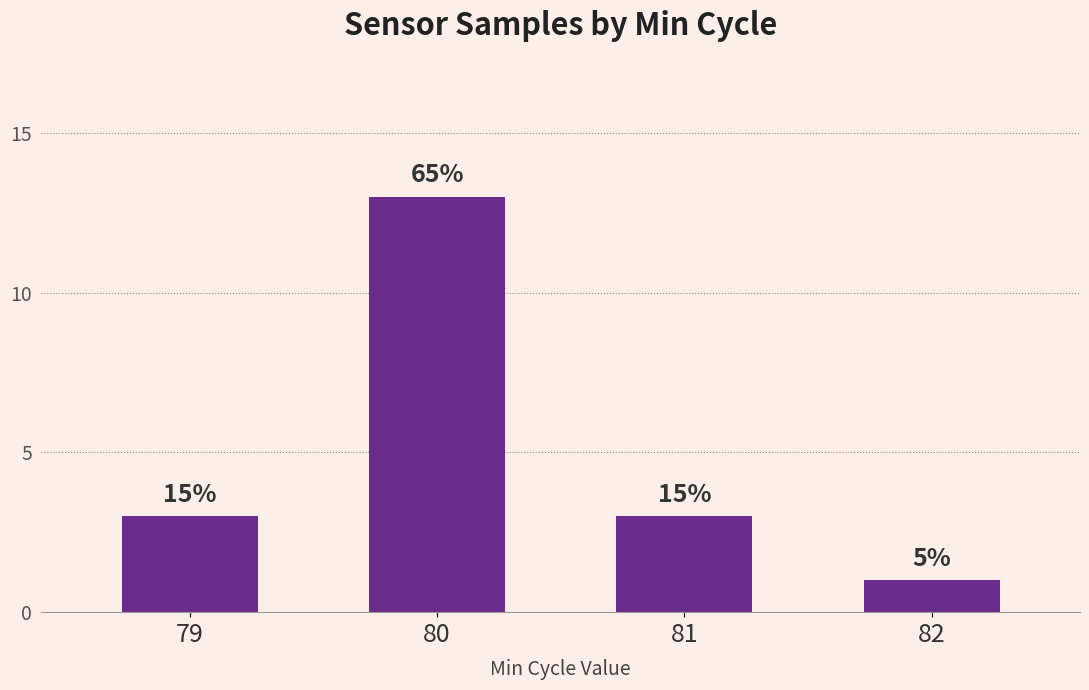

How many bars are there in total?

4